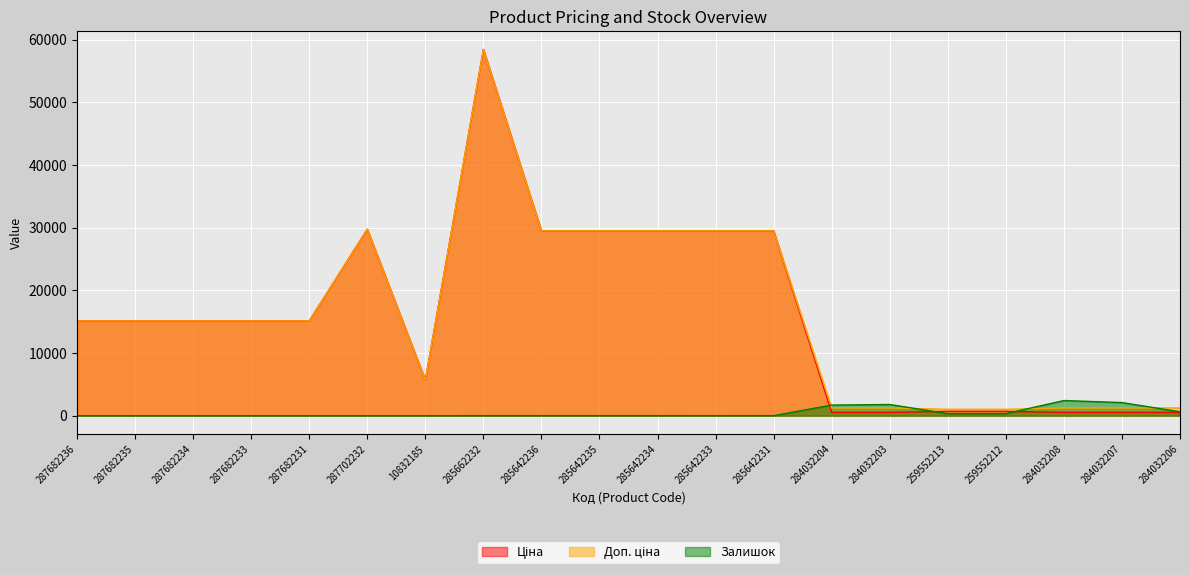

After their last crossing, which series has the higher values: Залишок or Доп. ціна?

Доп. ціна